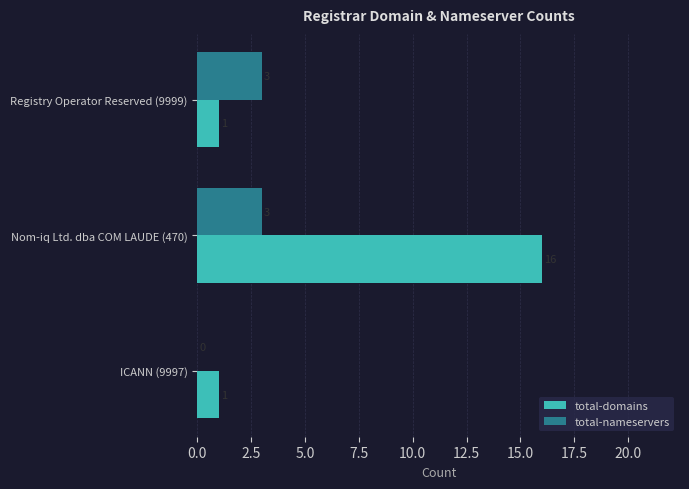

At which category does the chart reach its peak across all series?

Nom-iq Ltd. dba COM LAUDE (470)